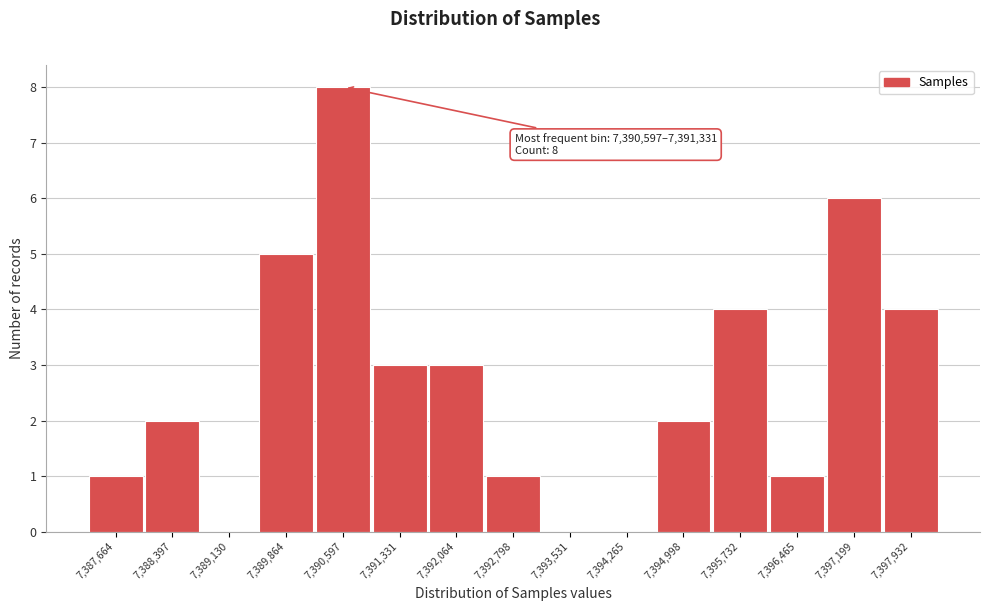

Reading left to right, what are all the values shown in this chart?

7,387,664=1	7,388,397=2	7,389,130=0	7,389,864=5	7,390,597=8	7,391,331=3	7,392,064=3	7,392,798=1	7,393,531=0	7,394,265=0	7,394,998=2	7,395,732=4	7,396,465=1	7,397,199=6	7,397,932=4